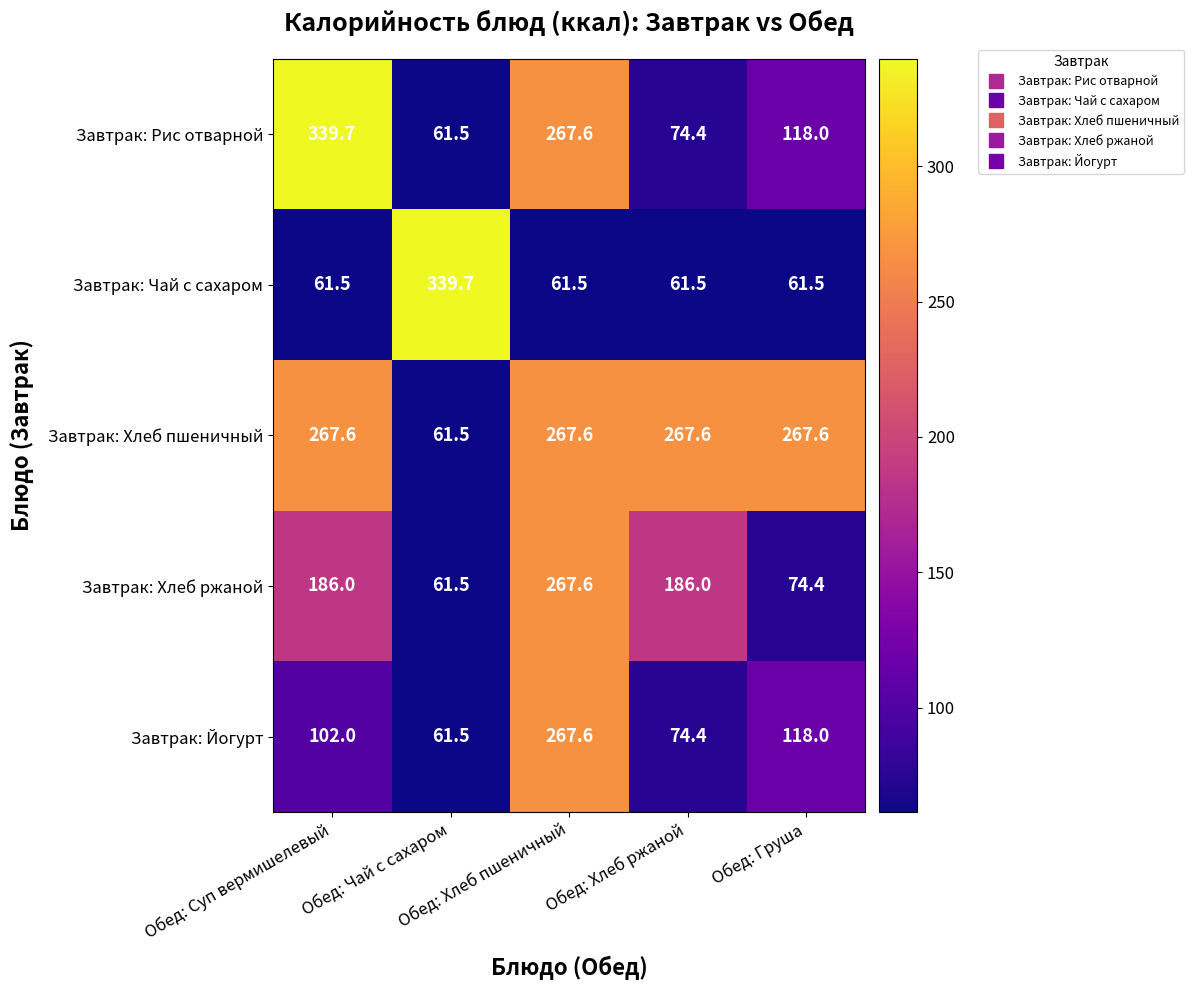

What is the spread (max minus min) of values at Обед: Груша?

206.1